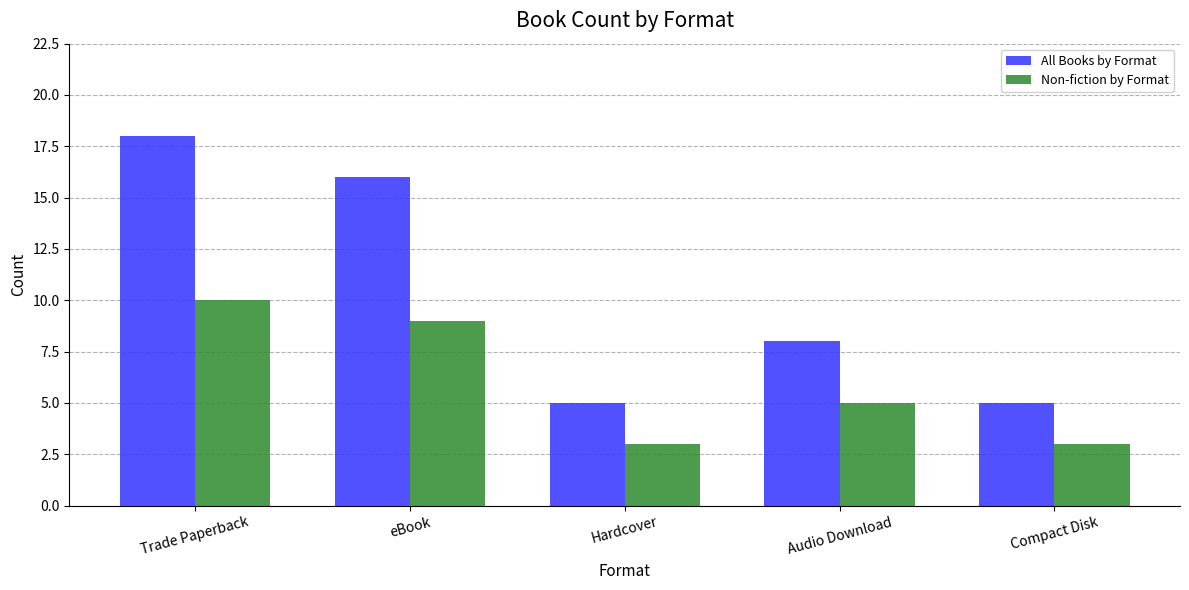

What are all the series names shown in the legend?

All Books by Format, Non-fiction by Format